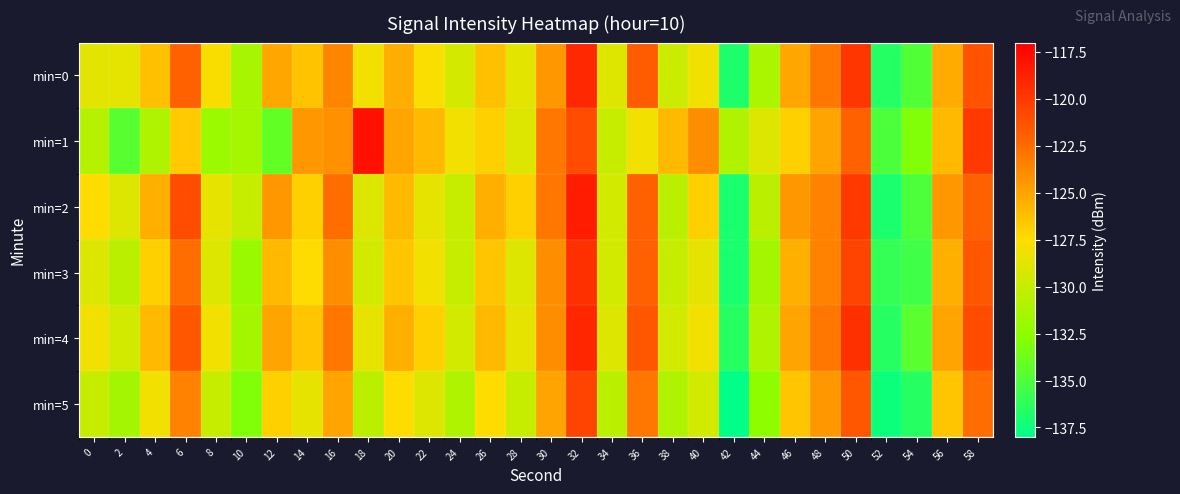

Which series has the widest spread of values?

min=2